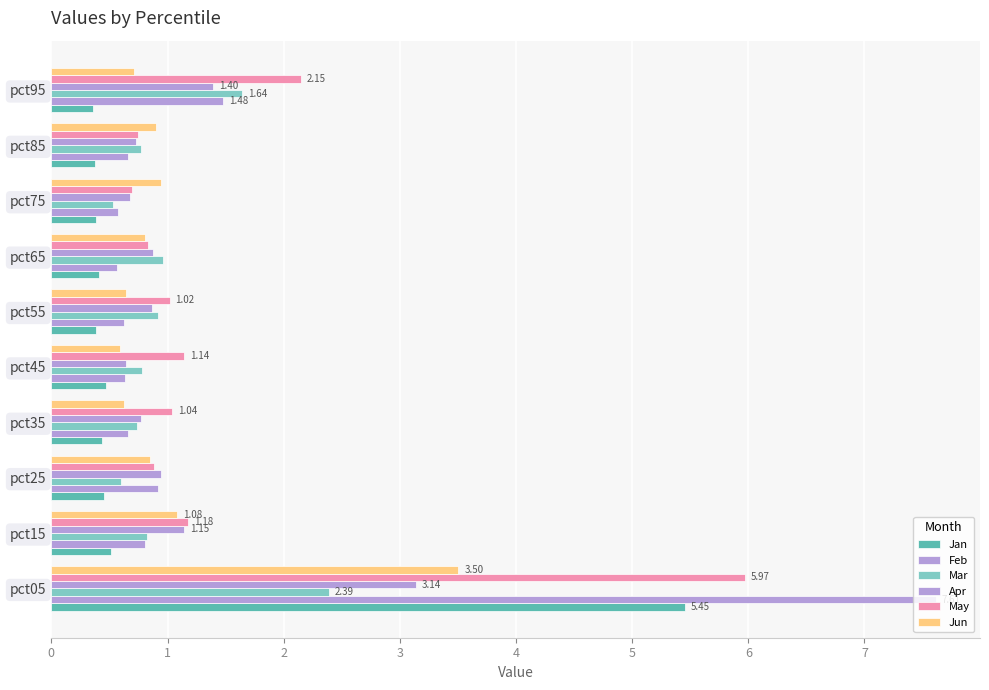

What is the value of the May bar at the 3rd from the left?

0.9